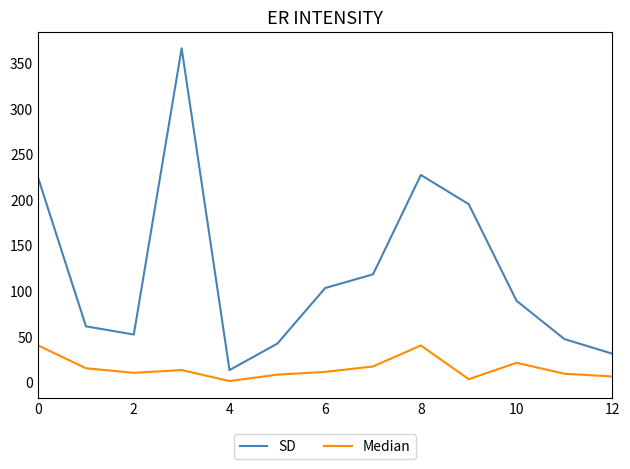

Which series has the largest range (max minus min)?

SD